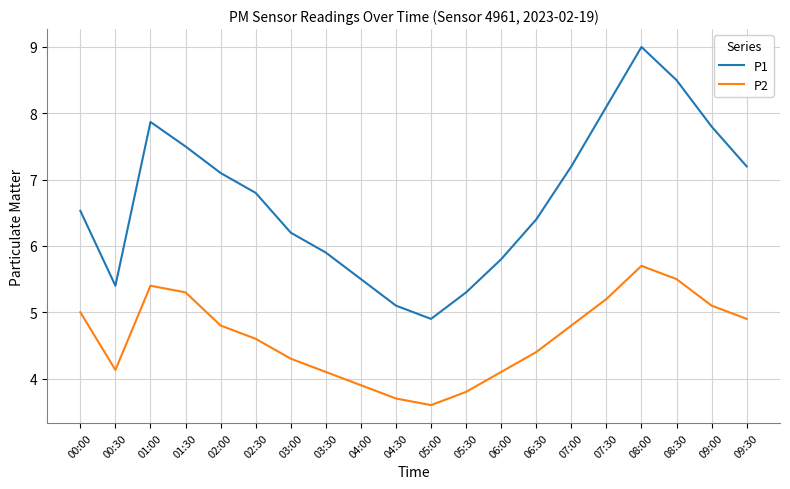

Reading left to right, extract all data points from this chart.

P1: 00:00=6.5	00:30=5.4	01:00=7.9	01:30=7.5	02:00=7.1	02:30=6.8	03:00=6.2	03:30=5.9	04:00=5.5	04:30=5.1	05:00=4.9	05:30=5.3	06:00=5.8	06:30=6.4	07:00=7.2	07:30=8.1	08:00=9.0	08:30=8.5	09:00=7.8	09:30=7.2
P2: 00:00=5.0	00:30=4.1	01:00=5.4	01:30=5.3	02:00=4.8	02:30=4.6	03:00=4.3	03:30=4.1	04:00=3.9	04:30=3.7	05:00=3.6	05:30=3.8	06:00=4.1	06:30=4.4	07:00=4.8	07:30=5.2	08:00=5.7	08:30=5.5	09:00=5.1	09:30=4.9